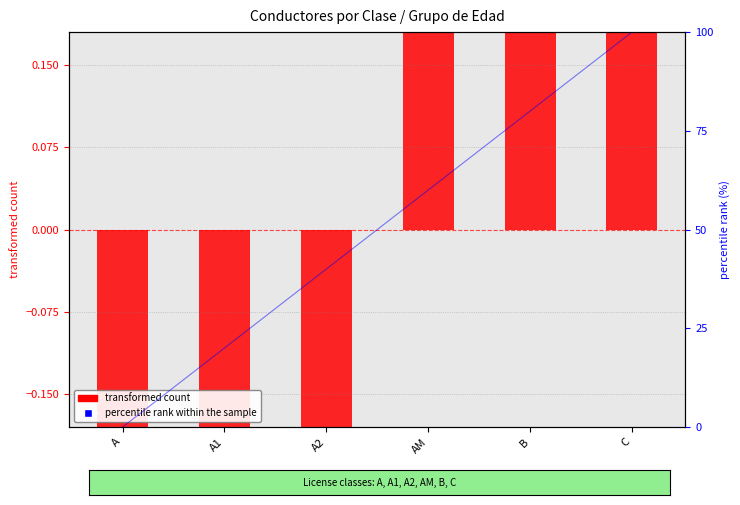

Which series has the largest Y range (max minus min)?

transformed count